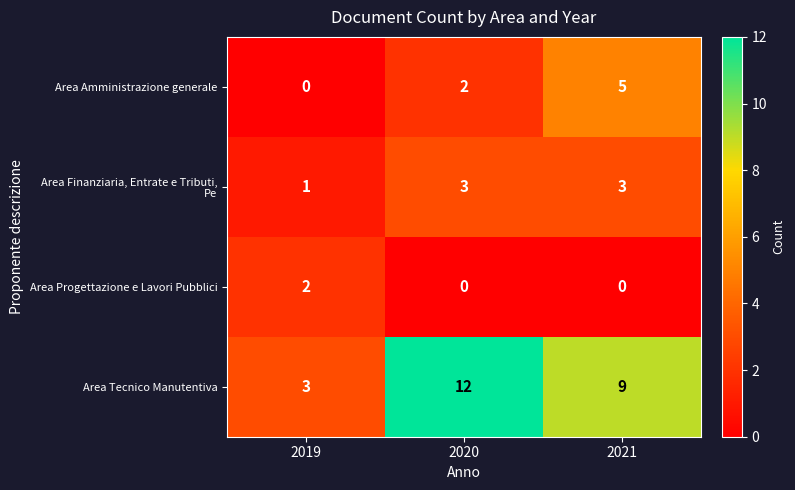

Which category has the lowest value in the Area Tecnico Manutentiva series?

2019